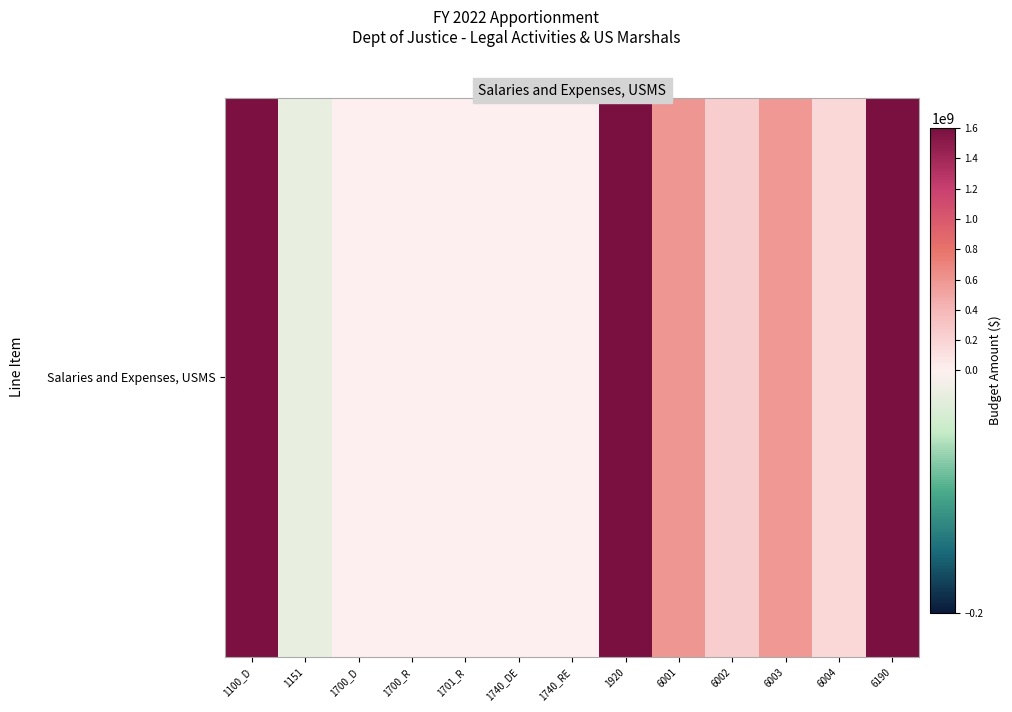

The value at 1920 is 1587543119. True or false?

True